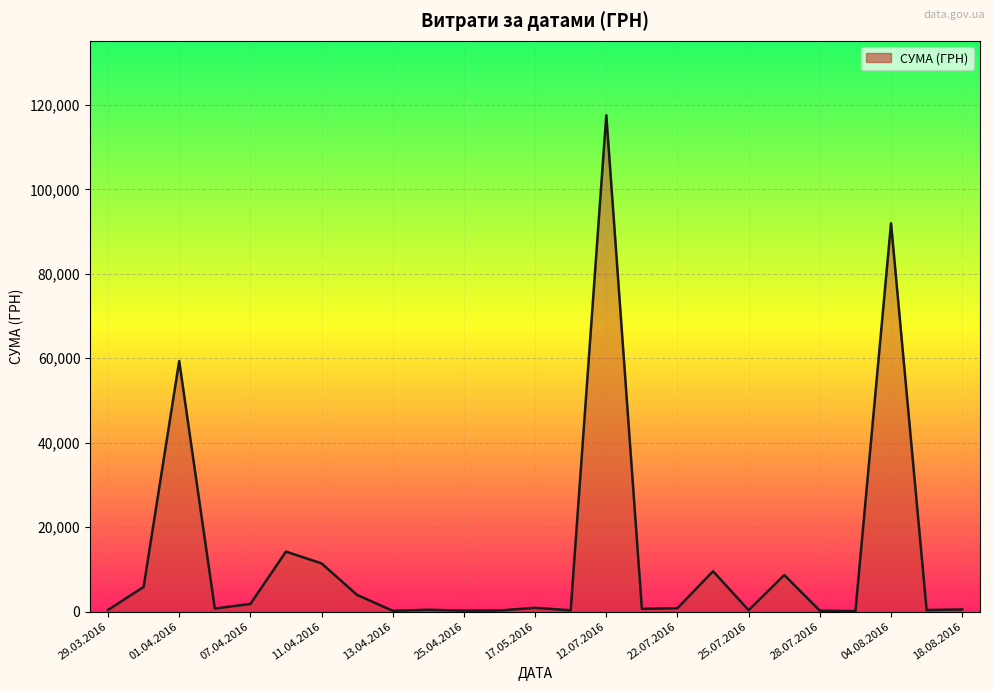

What is the greatest value displayed?

117568.8